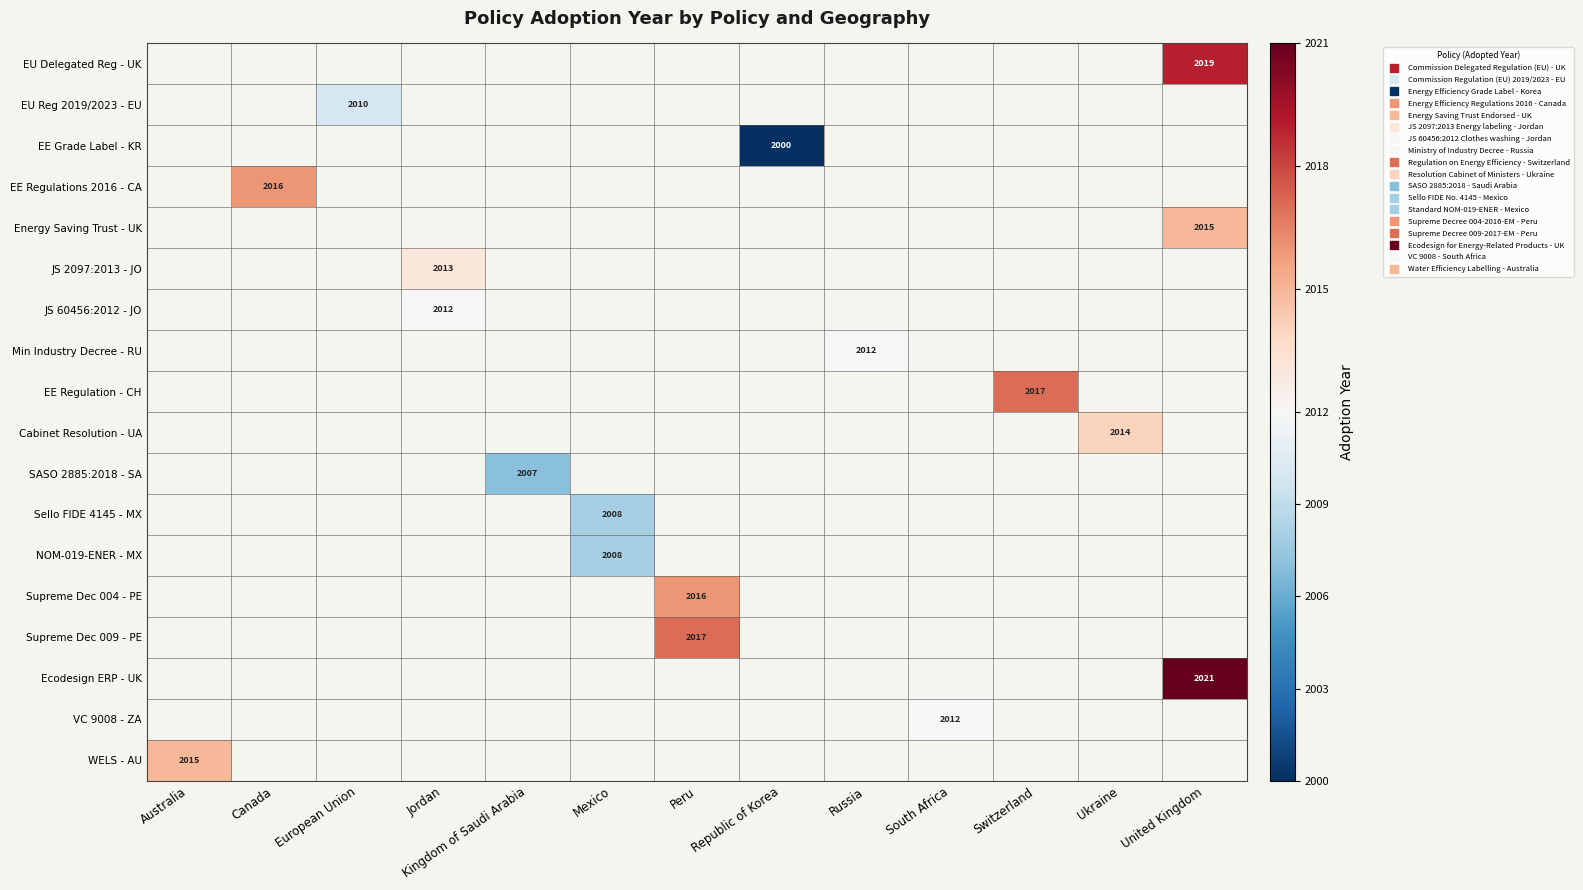

What is the difference between the highest and lowest values at United Kingdom?

6.0